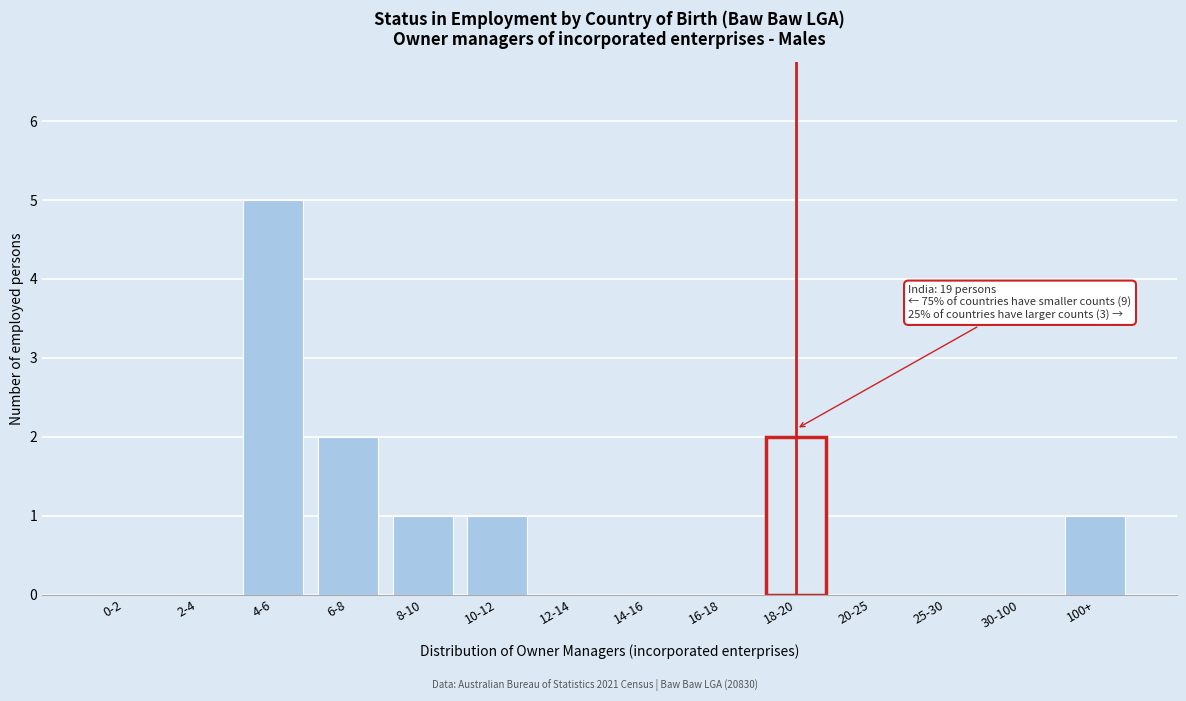

Reading left to right, transcribe all the data shown in this chart.

0-2=0	2-4=0	4-6=5	6-8=2	8-10=1	10-12=1	12-14=0	14-16=0	16-18=0	18-20=2	20-25=0	25-30=0	30-100=0	100+=1